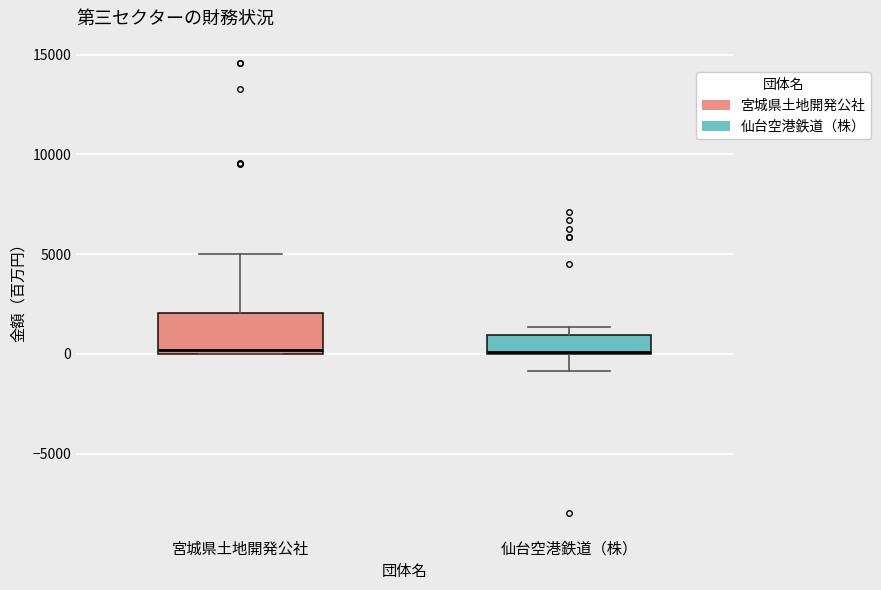

Which box is the tallest, from its lower edge to its upper edge?

宮城県土地開発公社